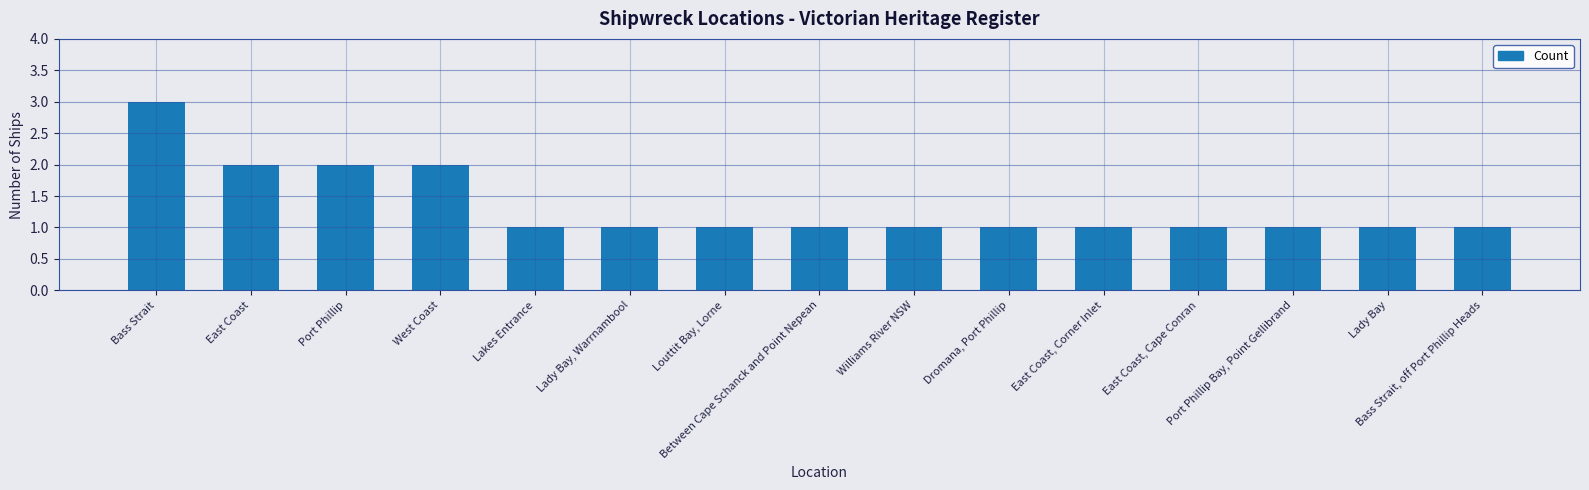

What is the sum of the values at Between Cape Schanck and Point Nepean and East Coast?

3